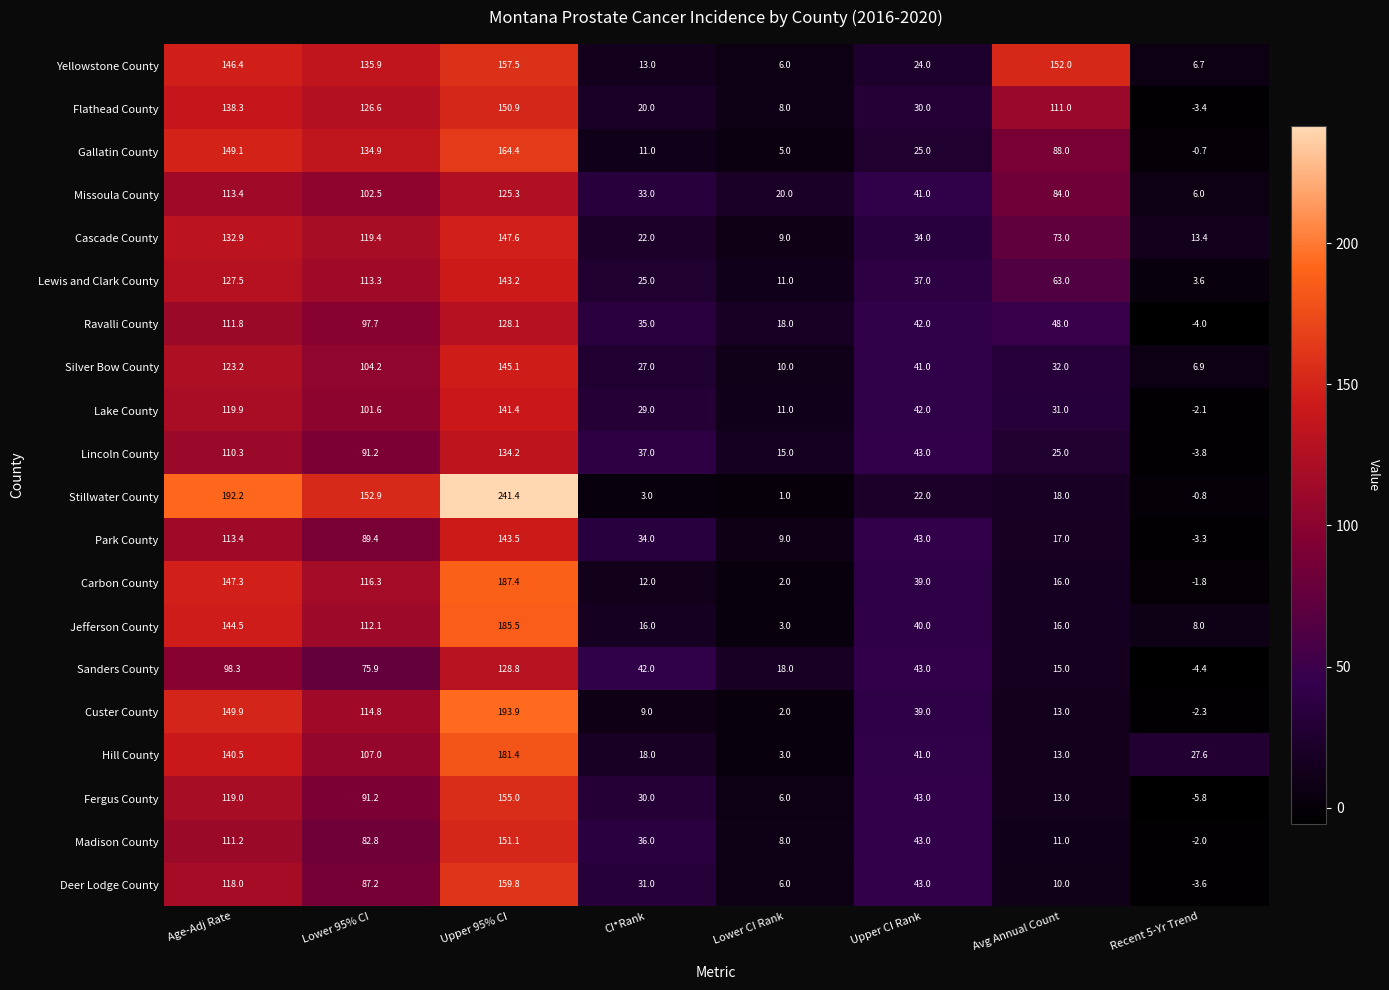

How many values in the Missoula County series are below 84?

4